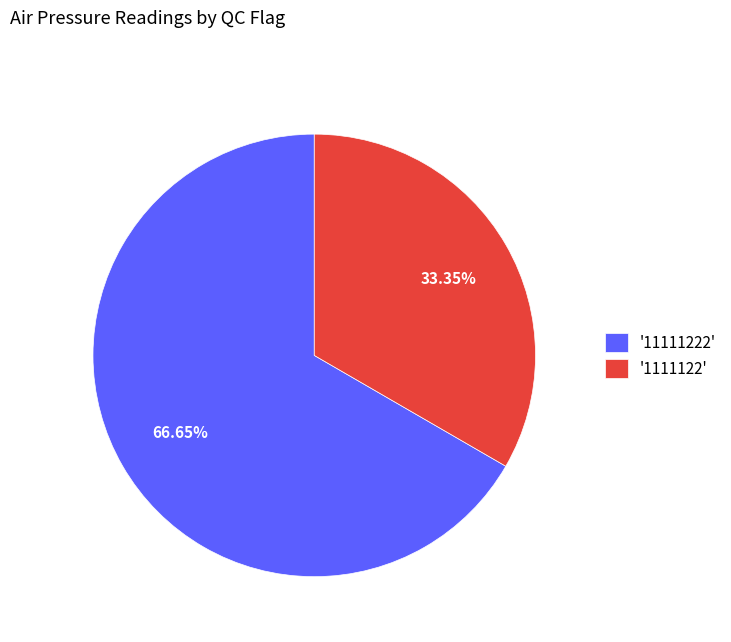

Combined, do '11111222' and '1111122' account for over 50%?

Yes